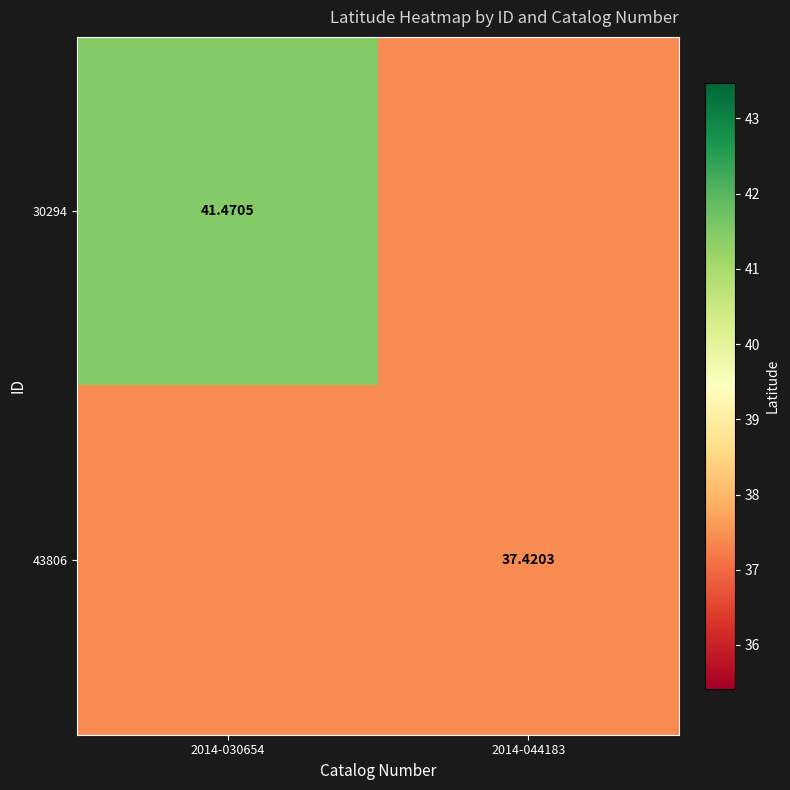

What is the total value across all series at 2014-044183?

74.8